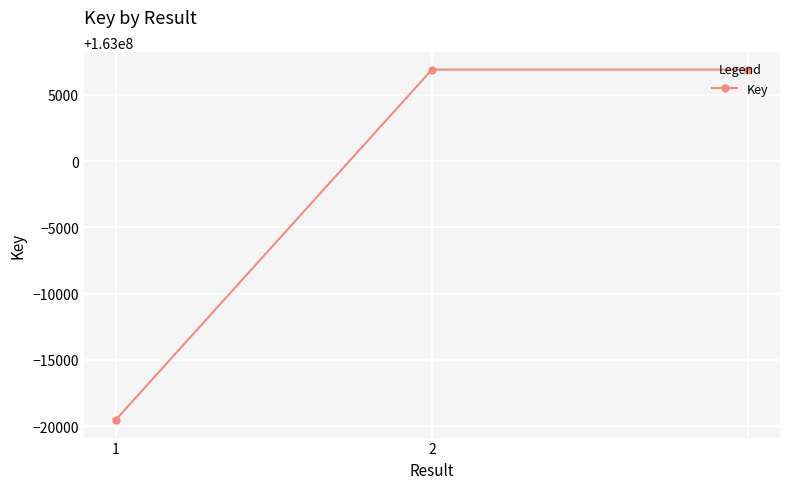

What is the value of the 3rd point from the left?

163006901